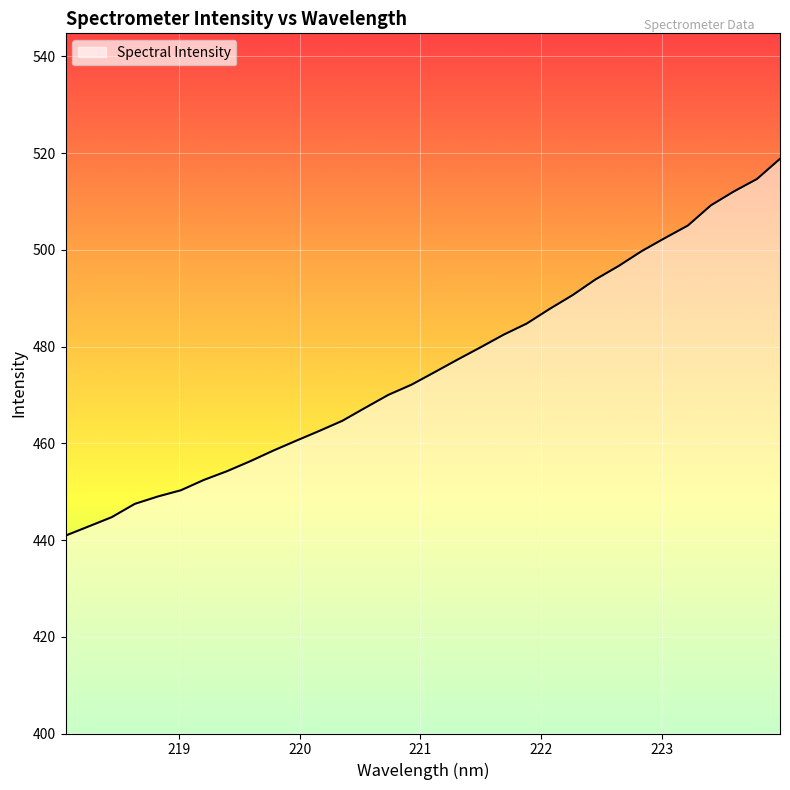

What is the smallest value displayed?

440.9